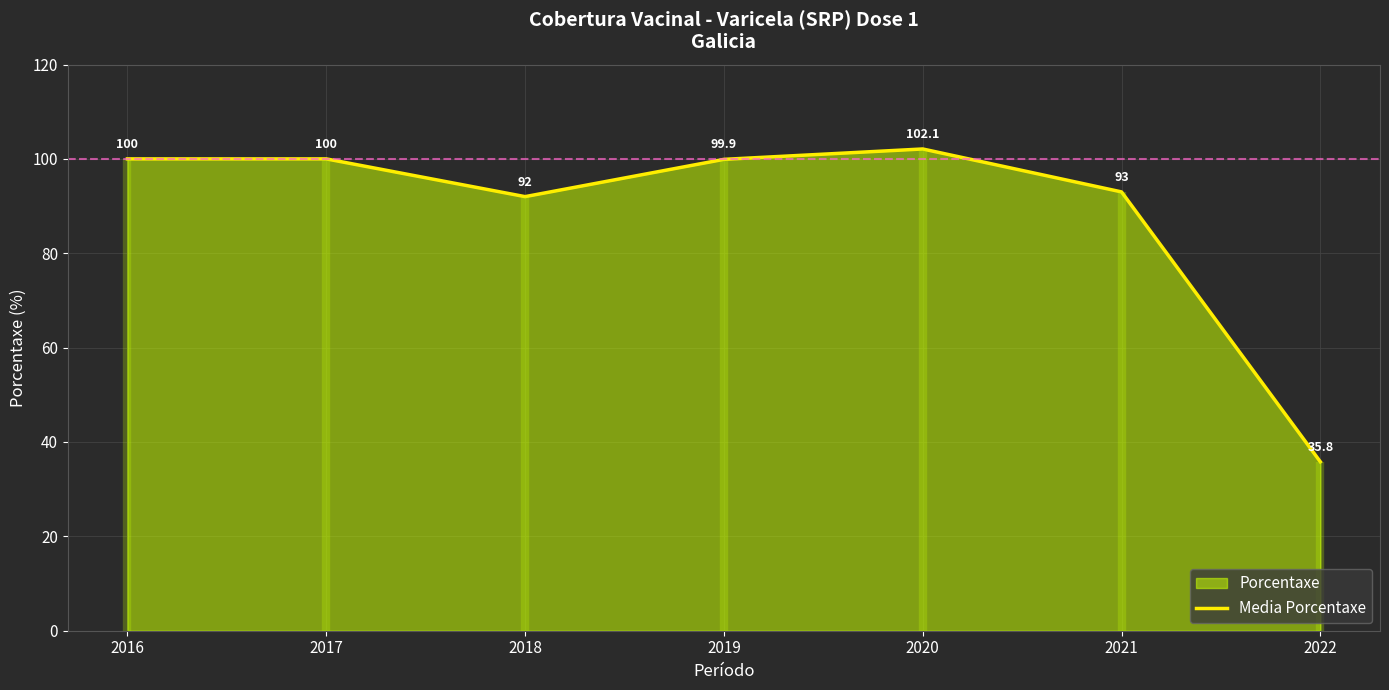

The value of Media Porcentaxe at 2018 is 92.0. True or false?

True